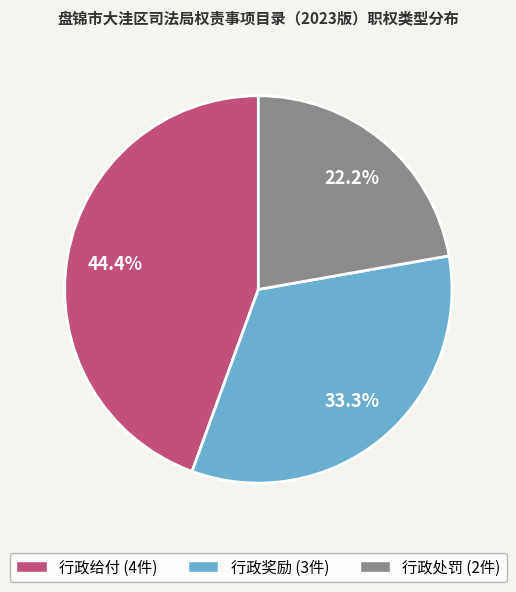

What percentage is NOT represented by 行政处罚?

77.8%